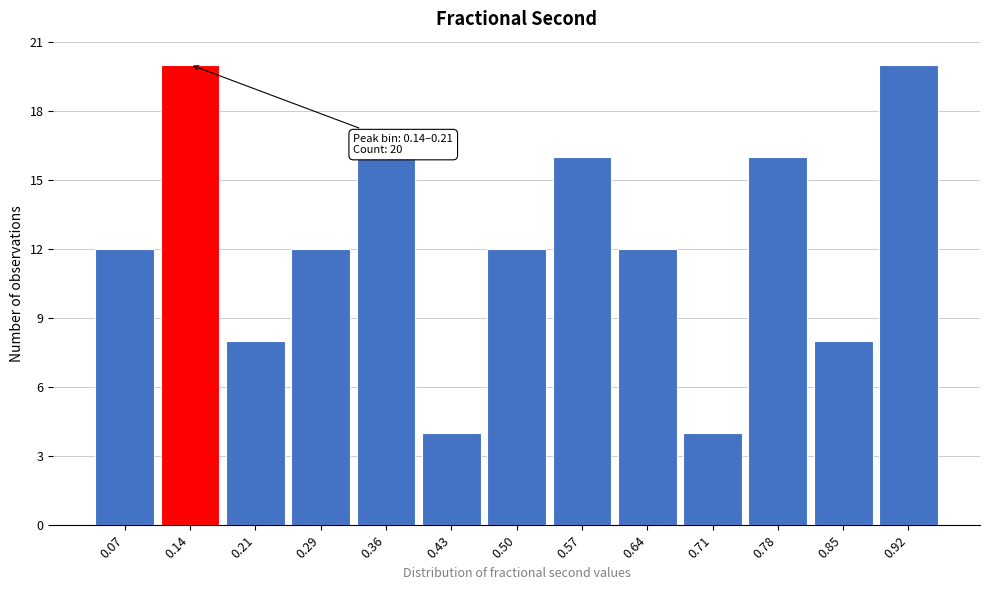

Reading right to left, what are all the values shown in this chart?

20	8	16	4	12	16	12	4	16	12	8	20	12